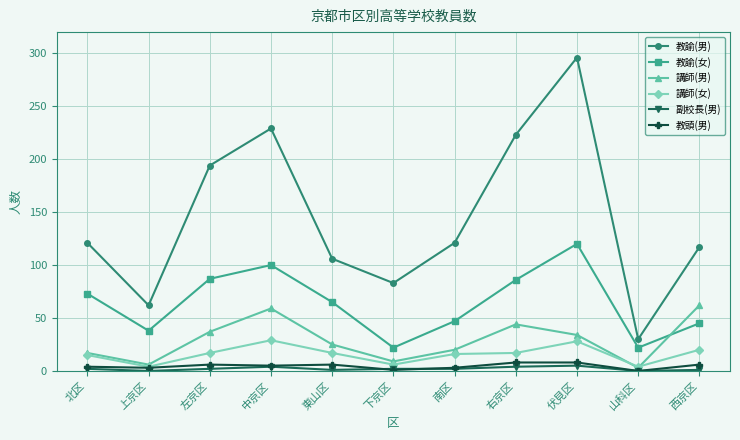

Where do 講師(男) and 教諭(女) first cross each other?

山科区 and 西京区